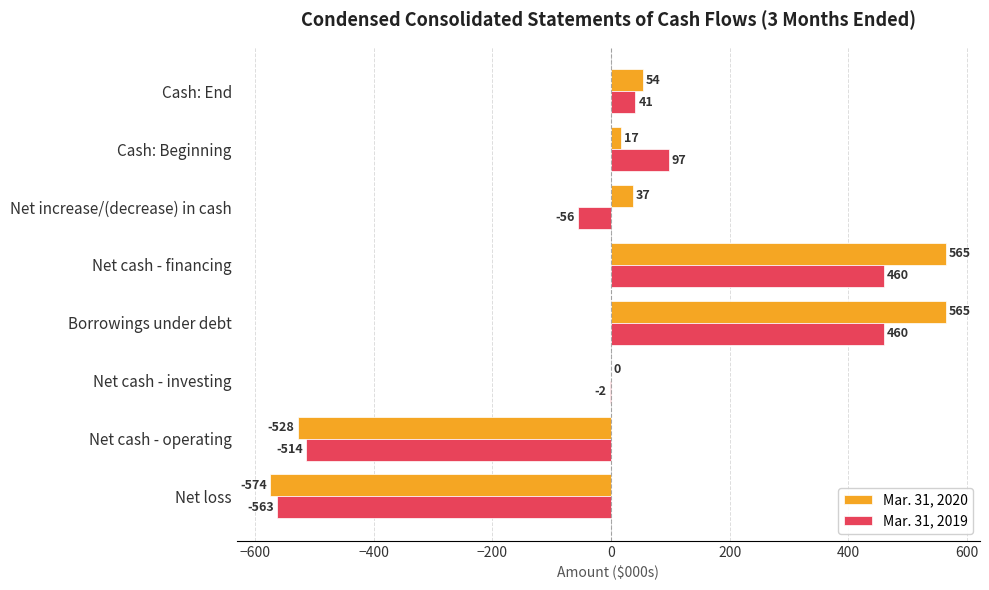

The Mar. 31, 2020 series shows -658 at Net cash - investing. True or false?

False